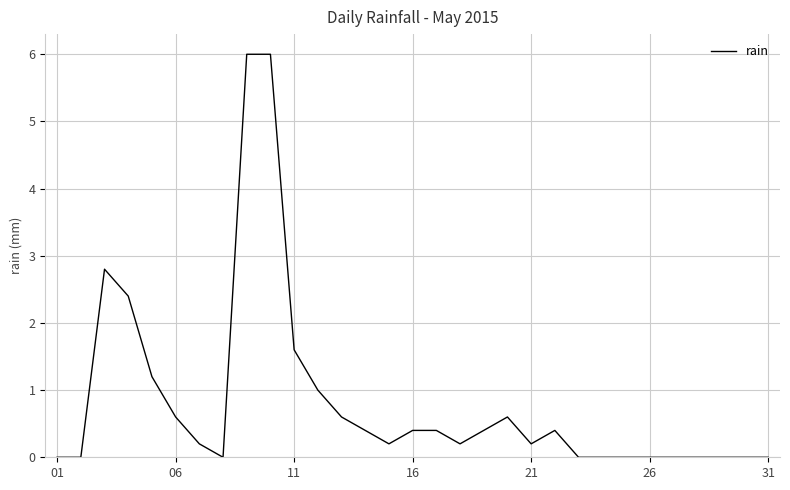

What is the difference between the maximum and minimum values?

6.0